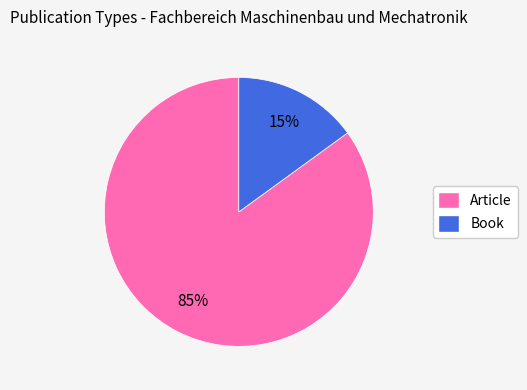

To the nearest percent, what is the combined percentage of Article and Book?

100%